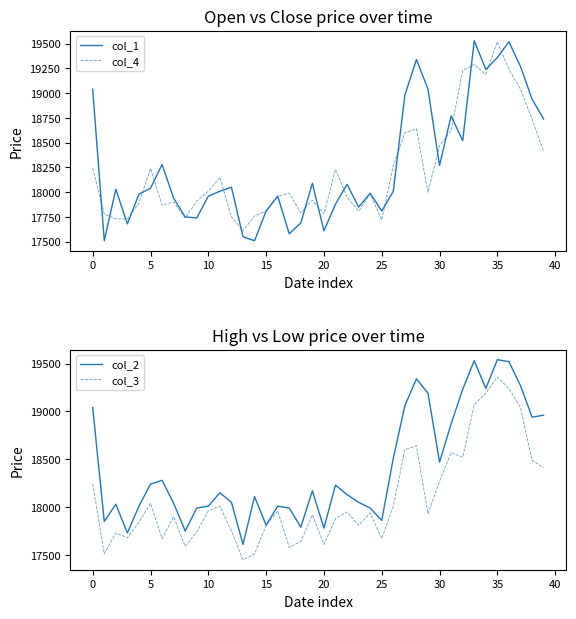

Is it true that col_3 equals 11109 at 0?

False